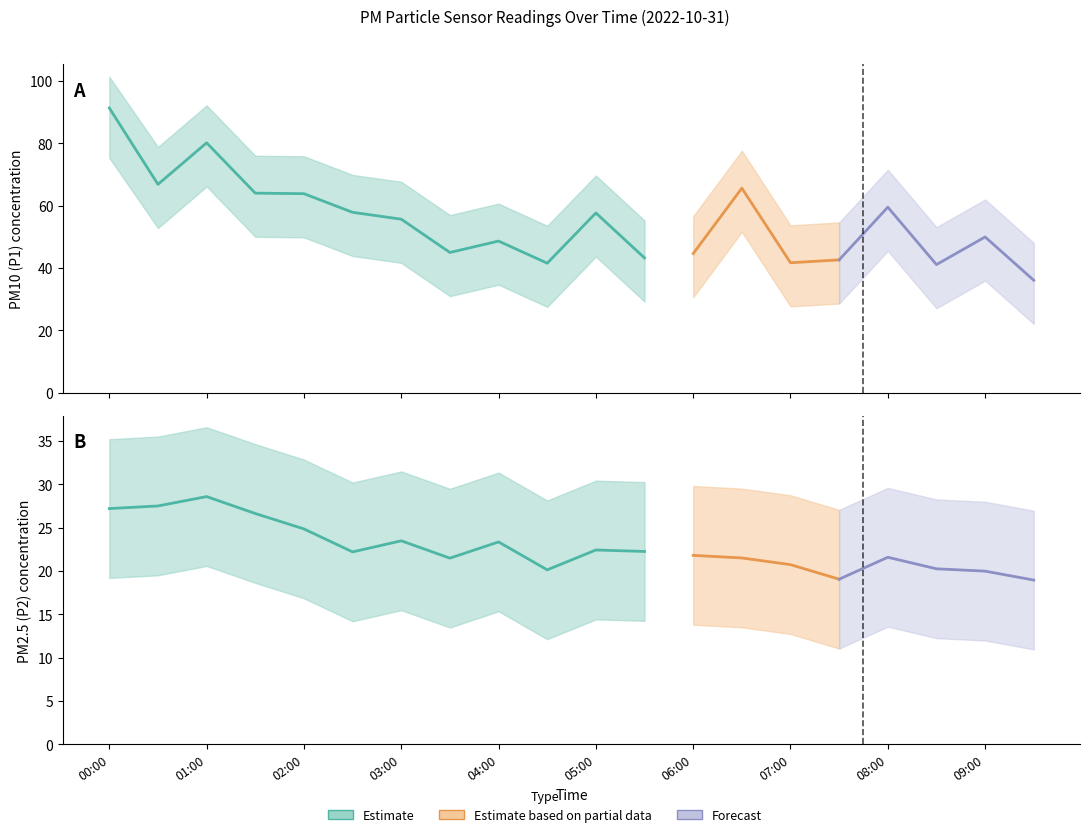

List the series in order of their overall mean, lowest first.

P2, P1